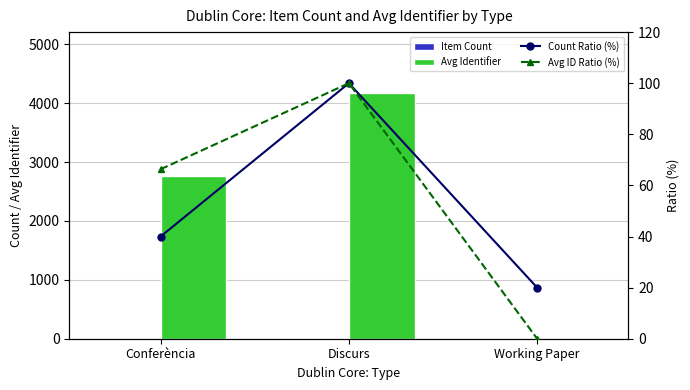

Which series changed the most between Conferència and Discurs?

Avg Identifier